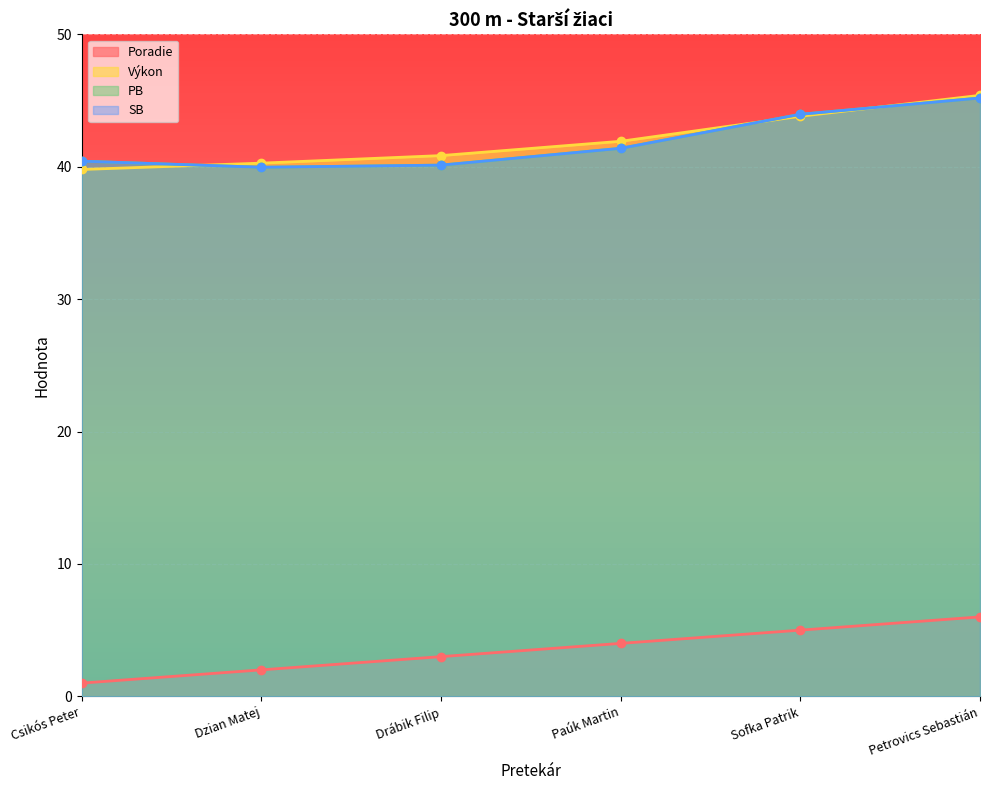

Count the Poradie values in the range 2 to 5.

4